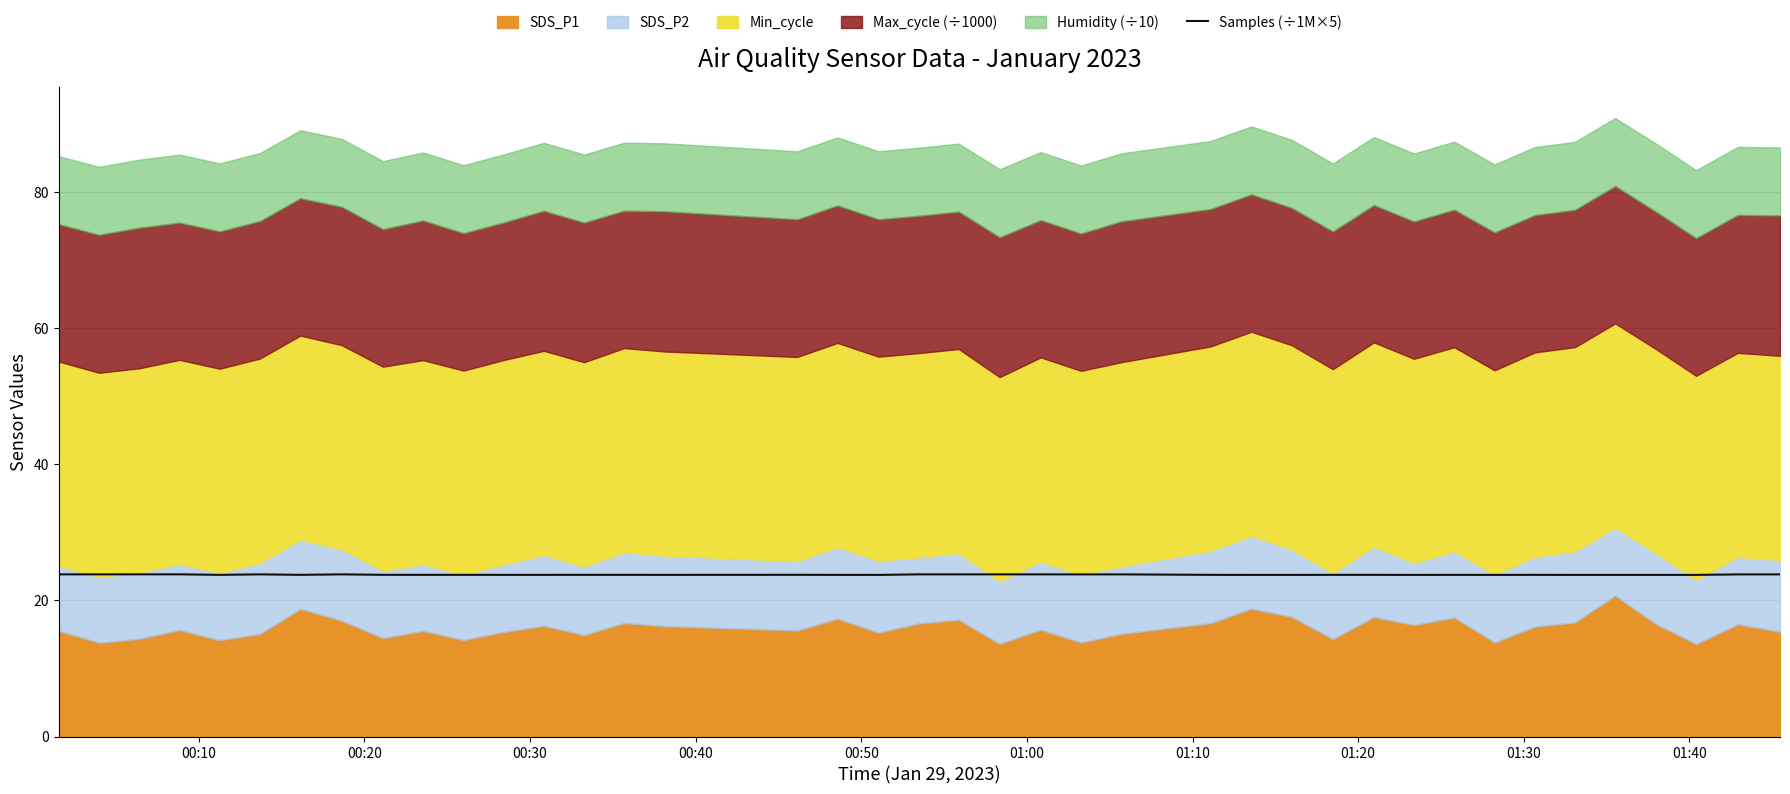

What is the maximum value for Samples (÷1M×5)?

23.8